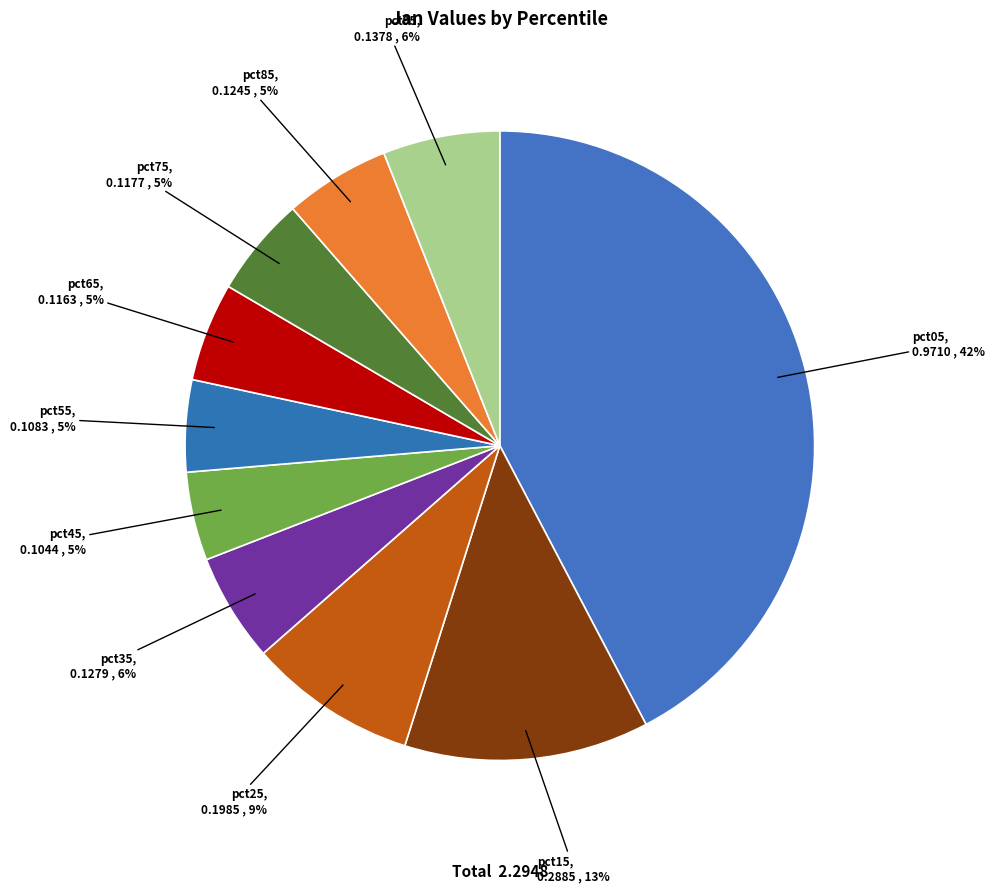

Which has a higher value, pct55 or pct35?

pct35